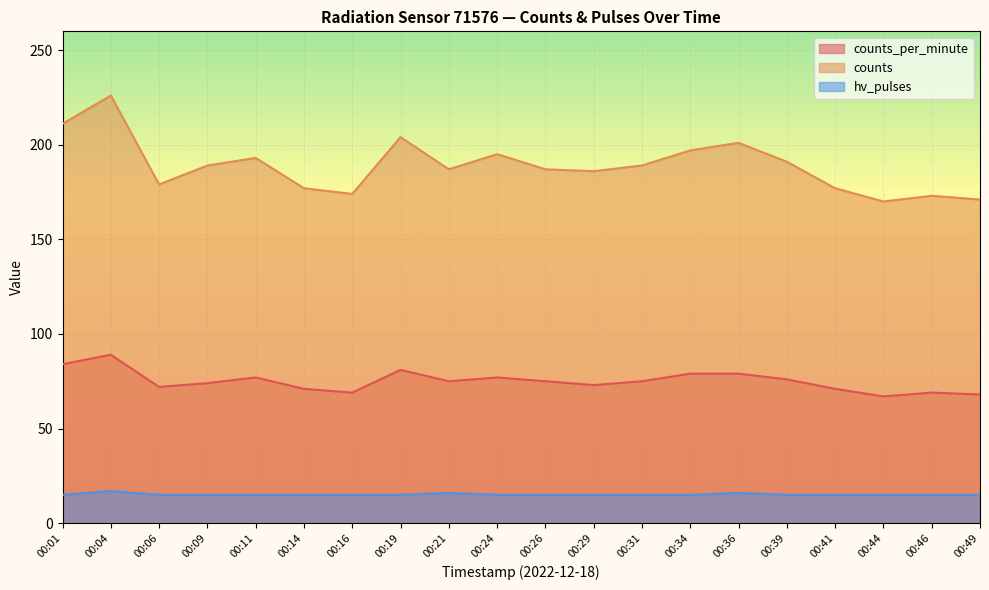

True or false: counts and counts_per_minute intersect in this chart.

False